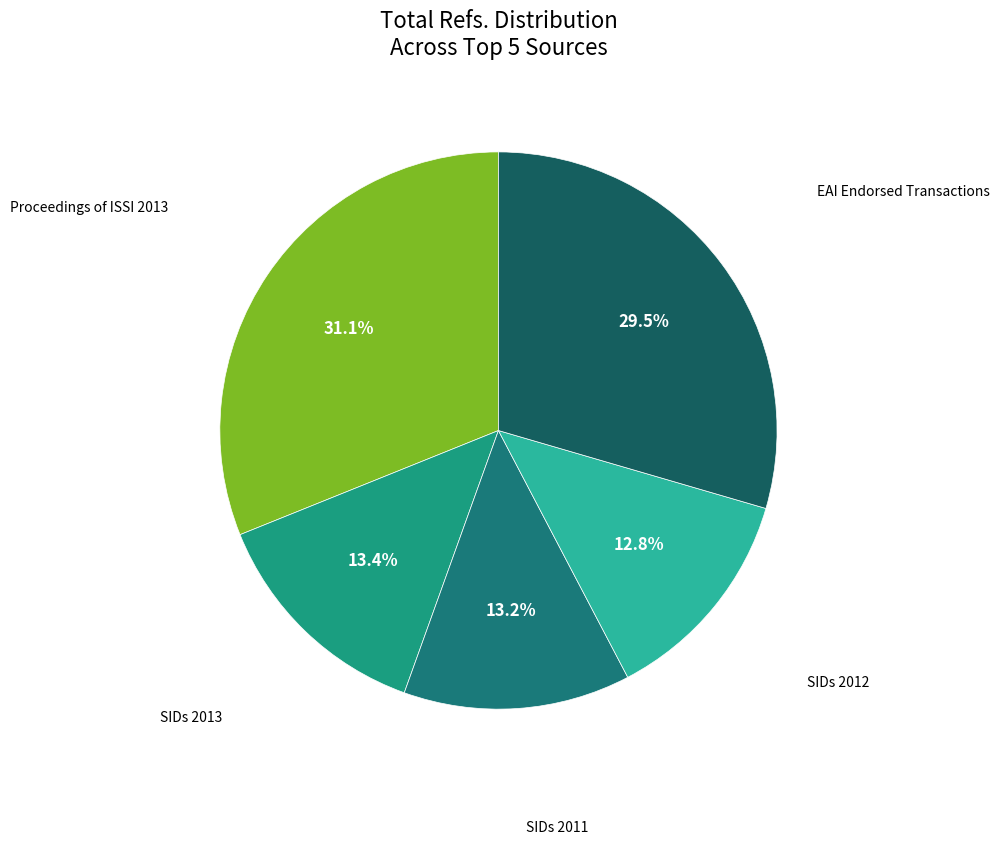

Combined, do Proceedings of ISSI 2013 and EAI Endorsed Transactions account for over 50%?

Yes